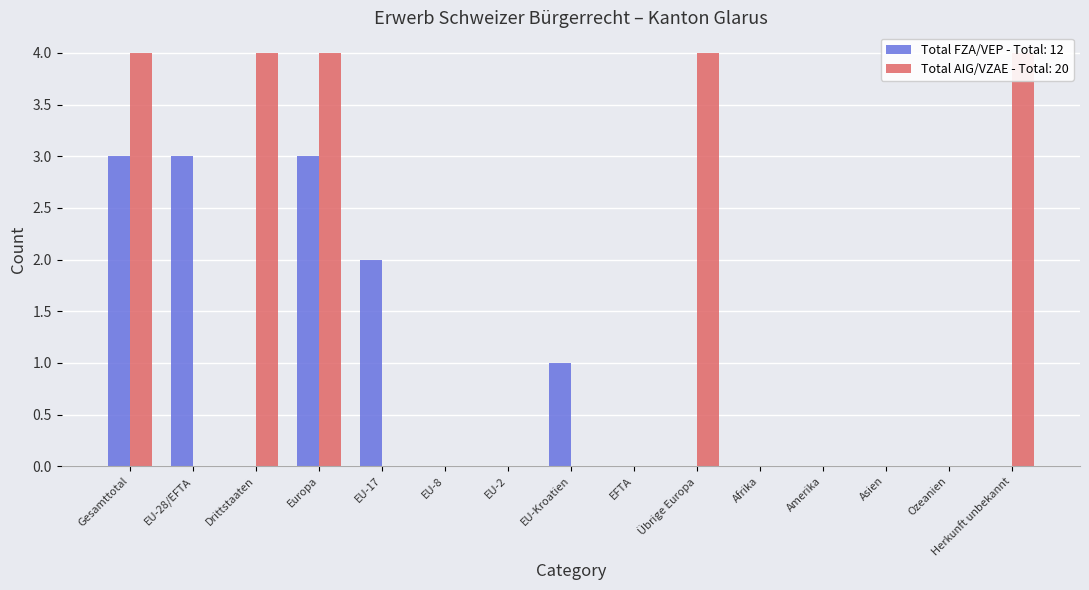

Is the value of Total AIG/VZAE at EU-2 greater than the value of Total FZA/VEP at Afrika?

No